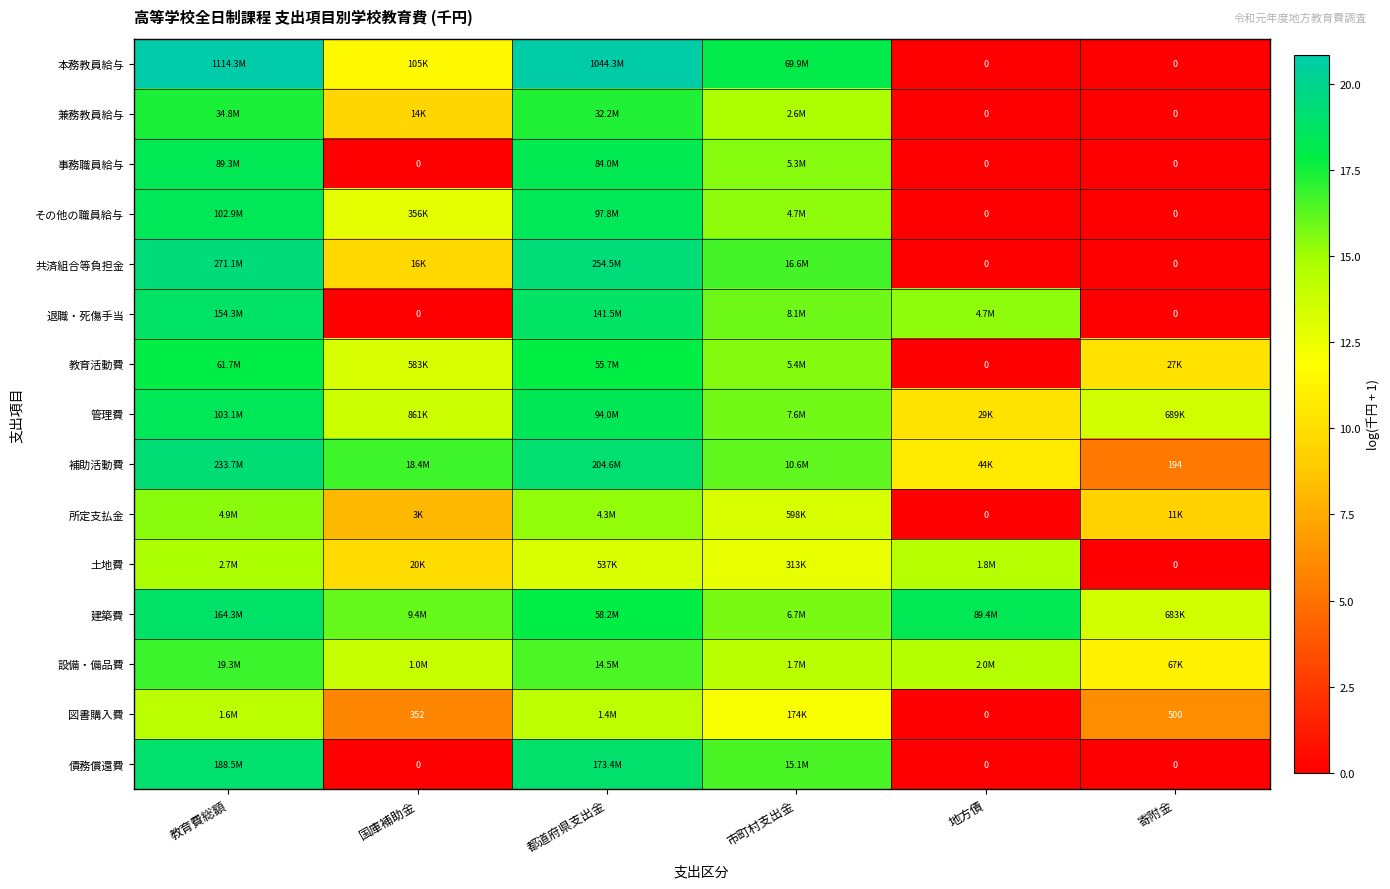

How many positive values does the 教育活動費 series have?

5